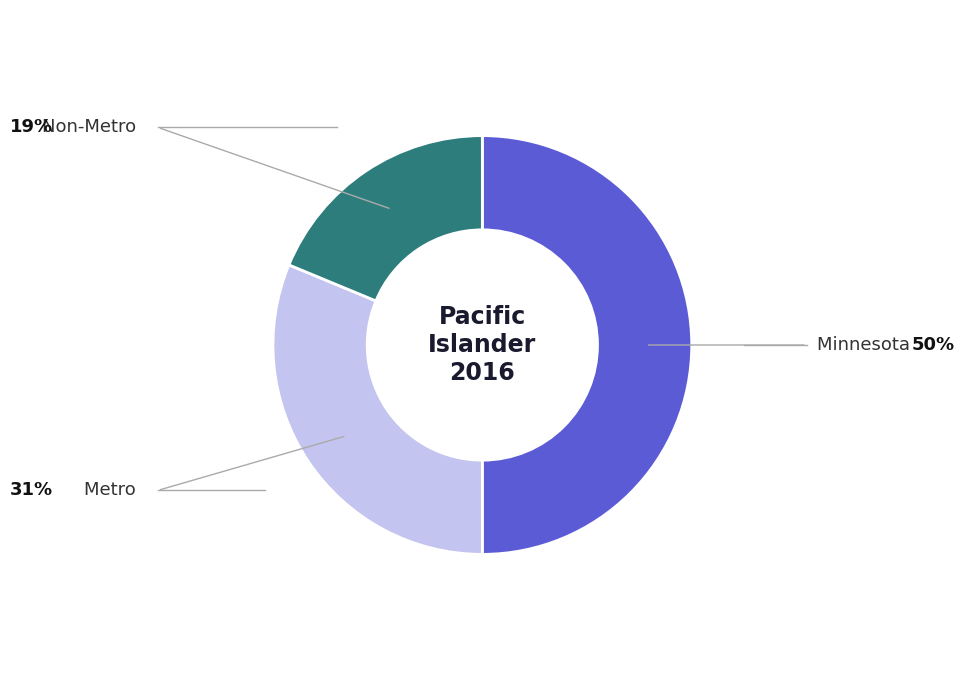

Count the number of slices in the pie.

3